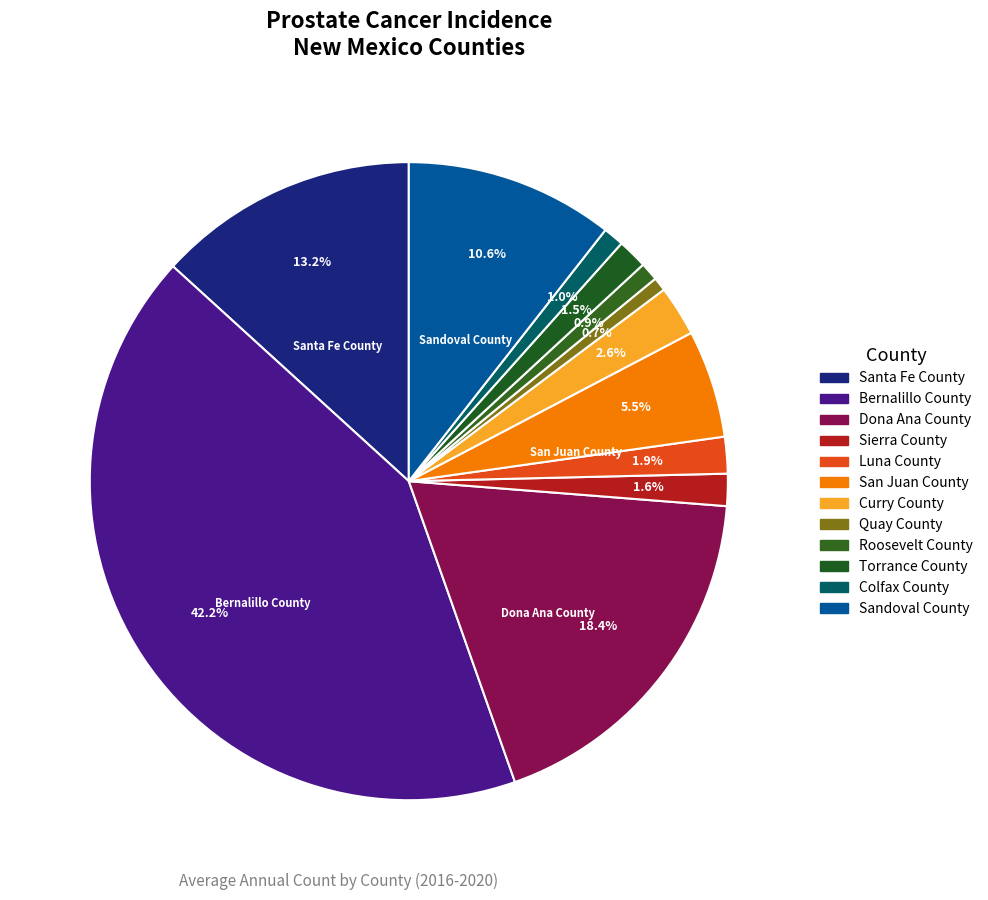

True or false: Sierra County accounts for 16% of the total.

False